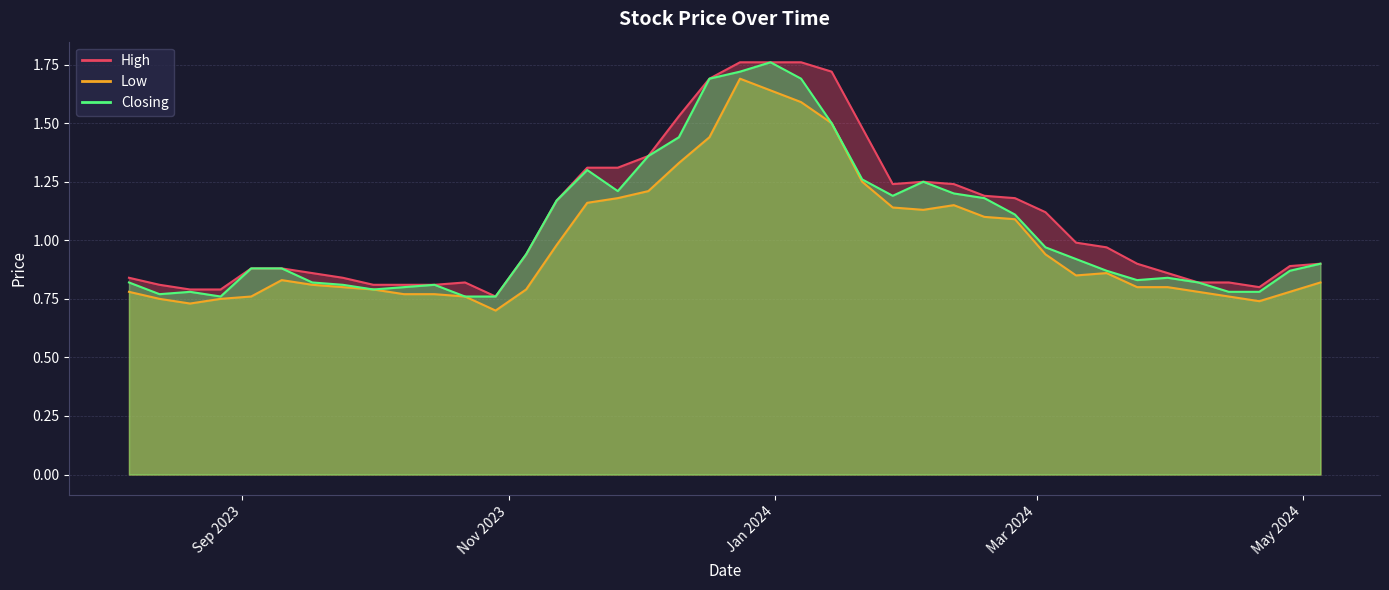

At how many categories does at least one series exceed 0?

40